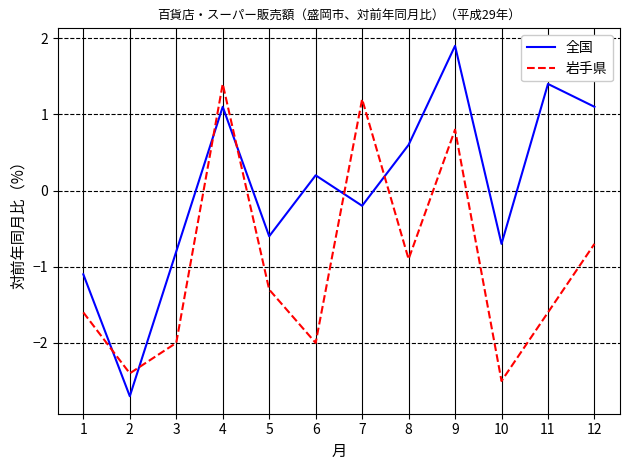

How many intersections are there between 岩手県 and 全国?

6